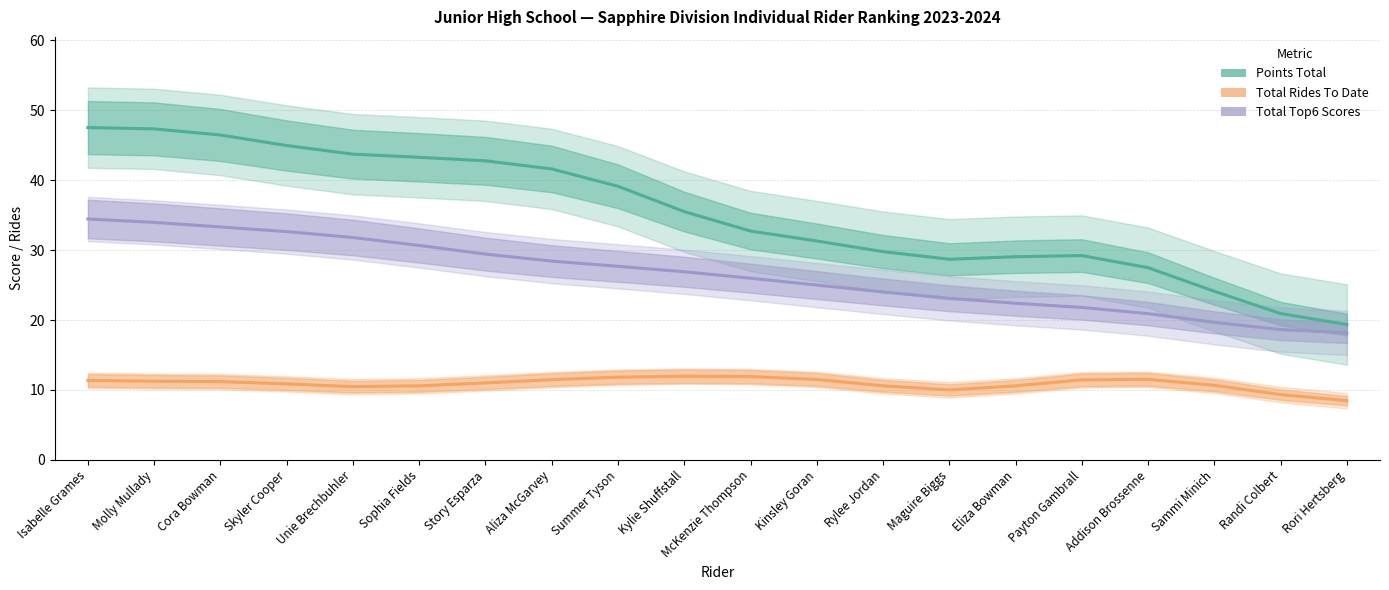

Which series has the largest total across all categories?

Points Total